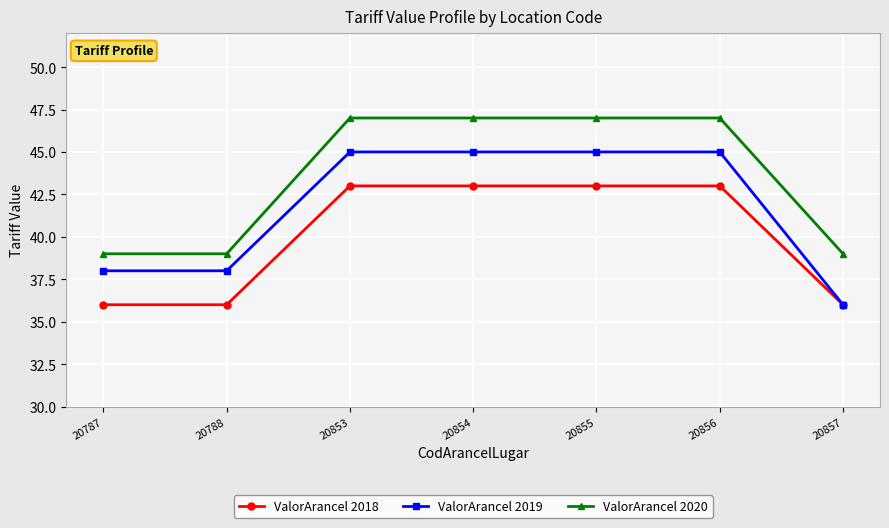

The ValorArancel 2020 series shows 66 at 20853. True or false?

False